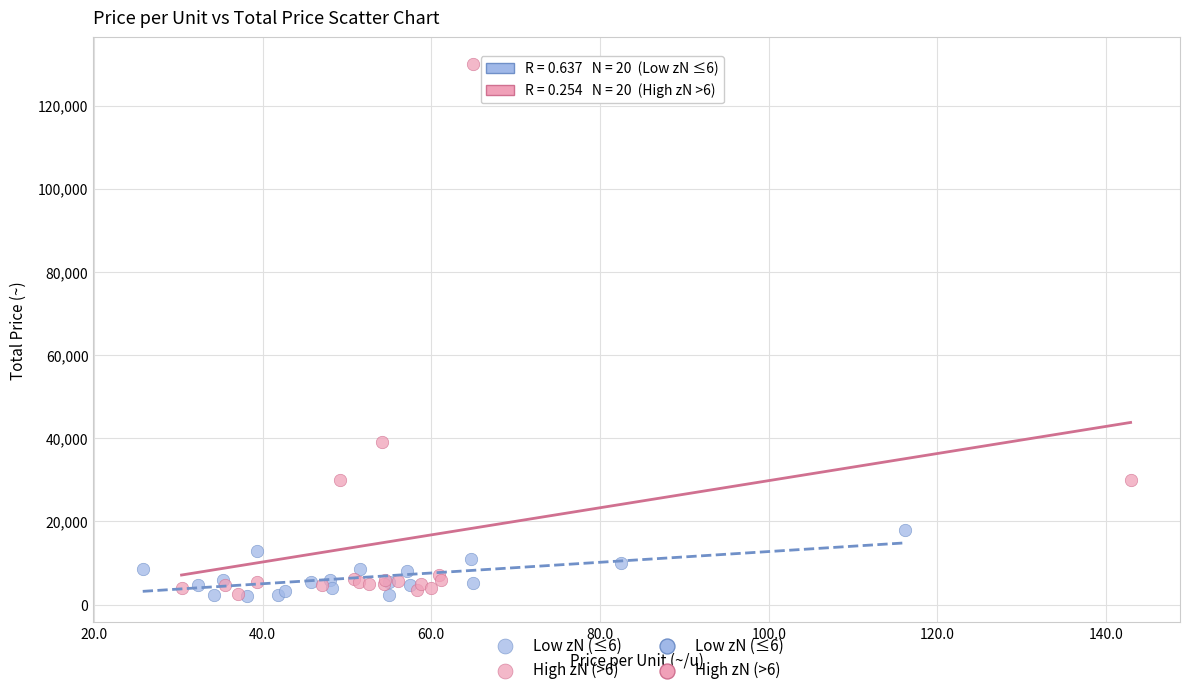

Which series has the largest Y range (max minus min)?

High zN (>6)